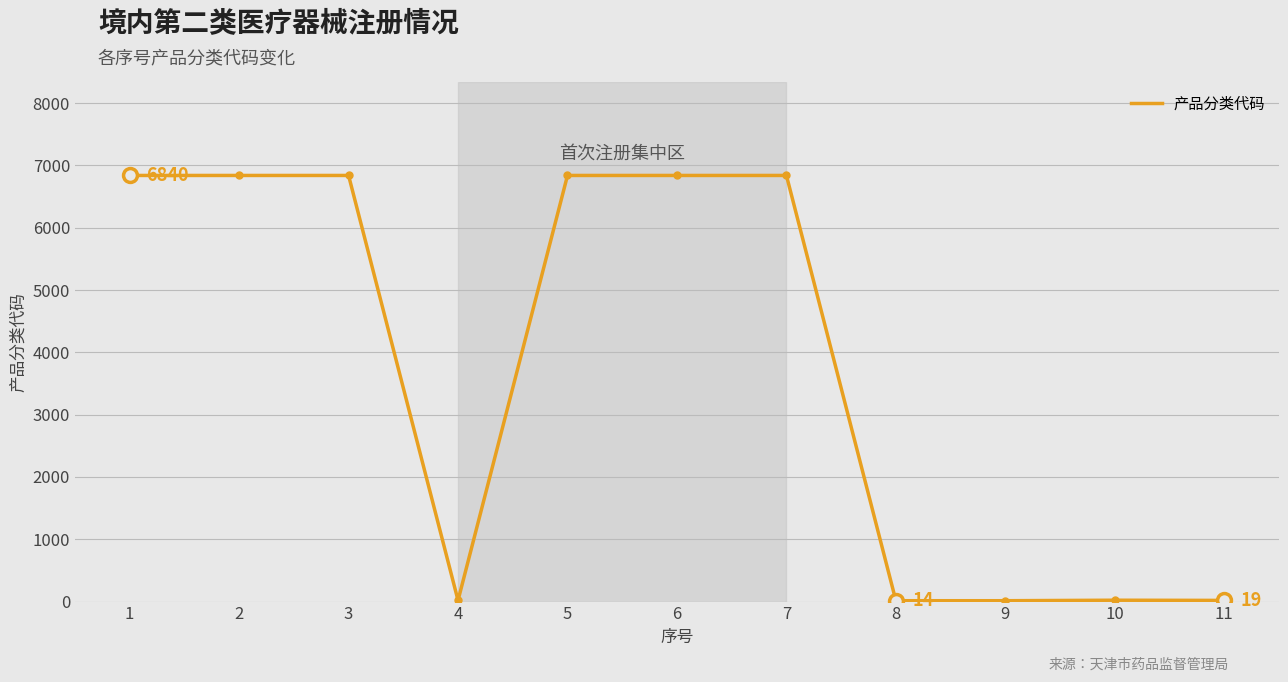

What is the maximum value shown in the chart?

6840